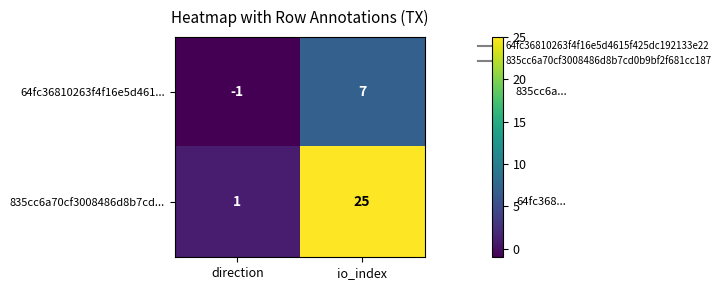

At how many categories does at least one series exceed 21?

1